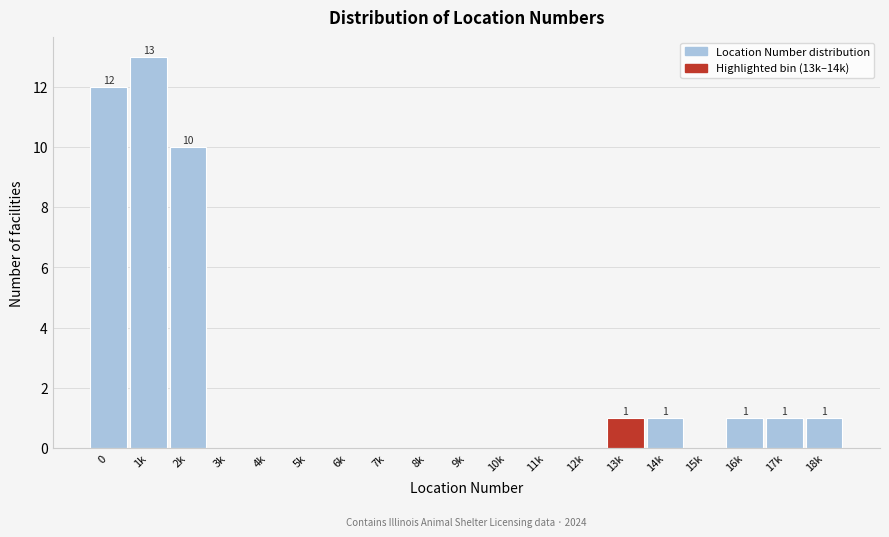

Reading left to right, extract all data points from this chart.

0=12	1k=13	2k=10	3k=0	4k=0	5k=0	6k=0	7k=0	8k=0	9k=0	10k=0	11k=0	12k=0	13k=1	14k=1	15k=0	16k=1	17k=1	18k=1